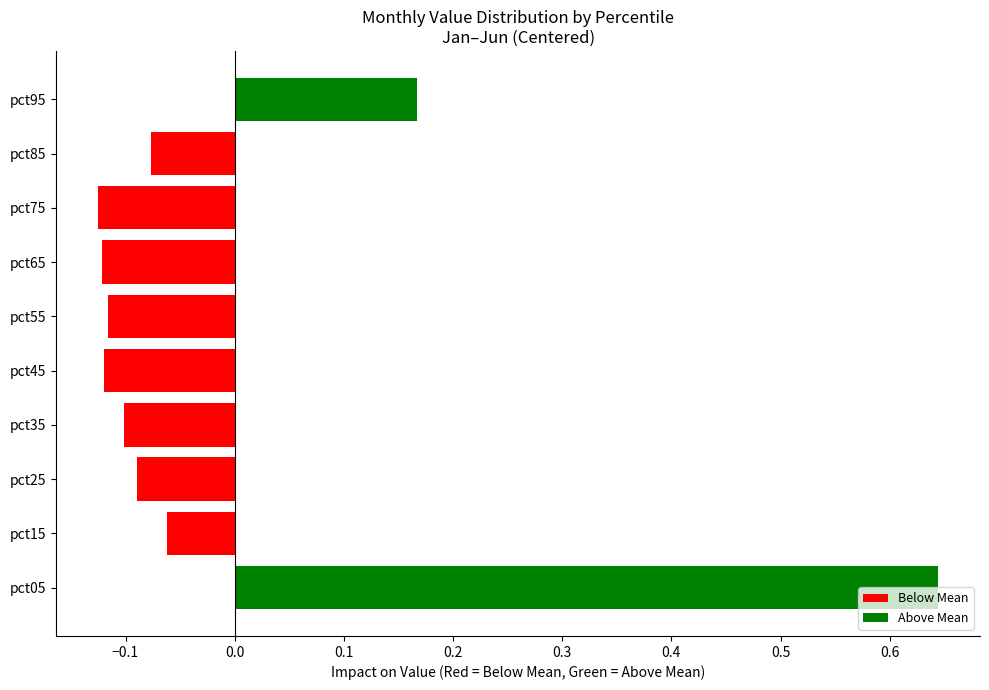

Does the chart contain stacked bars?

No